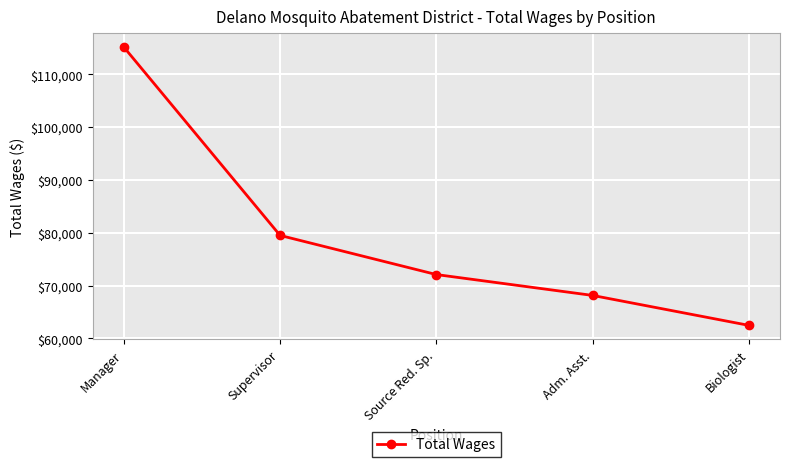

Is this an area chart (filled region under the line)?

No